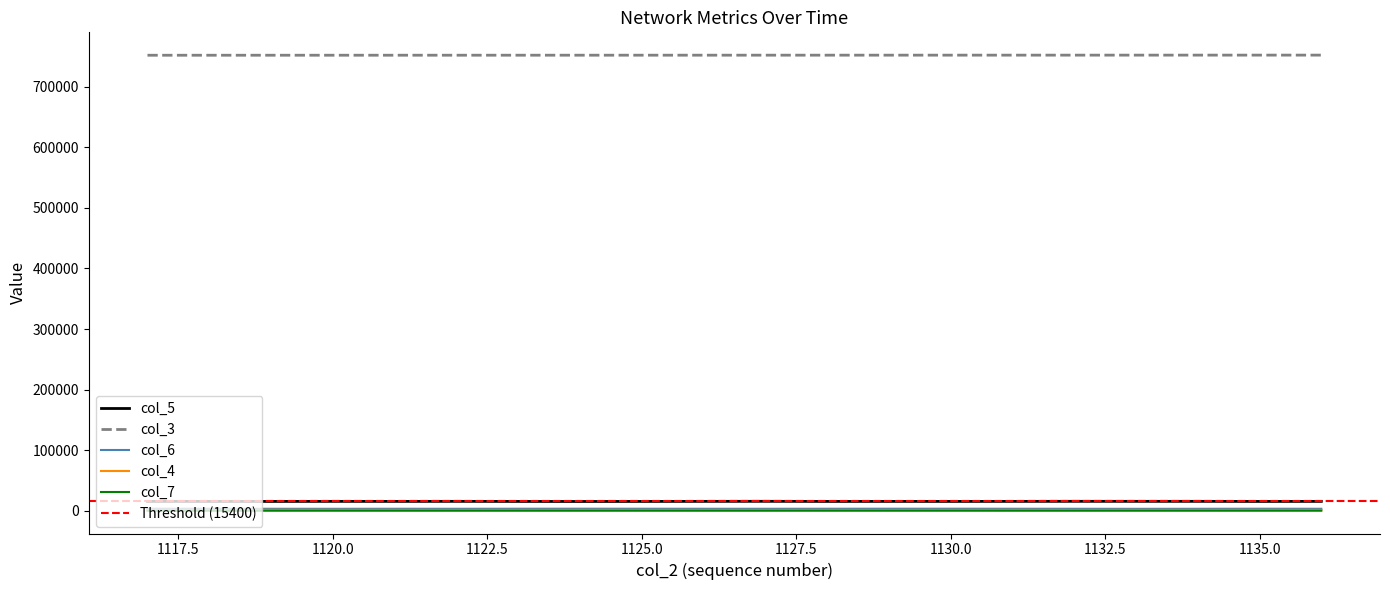

Which label corresponds to the smallest value in the chart?

1118